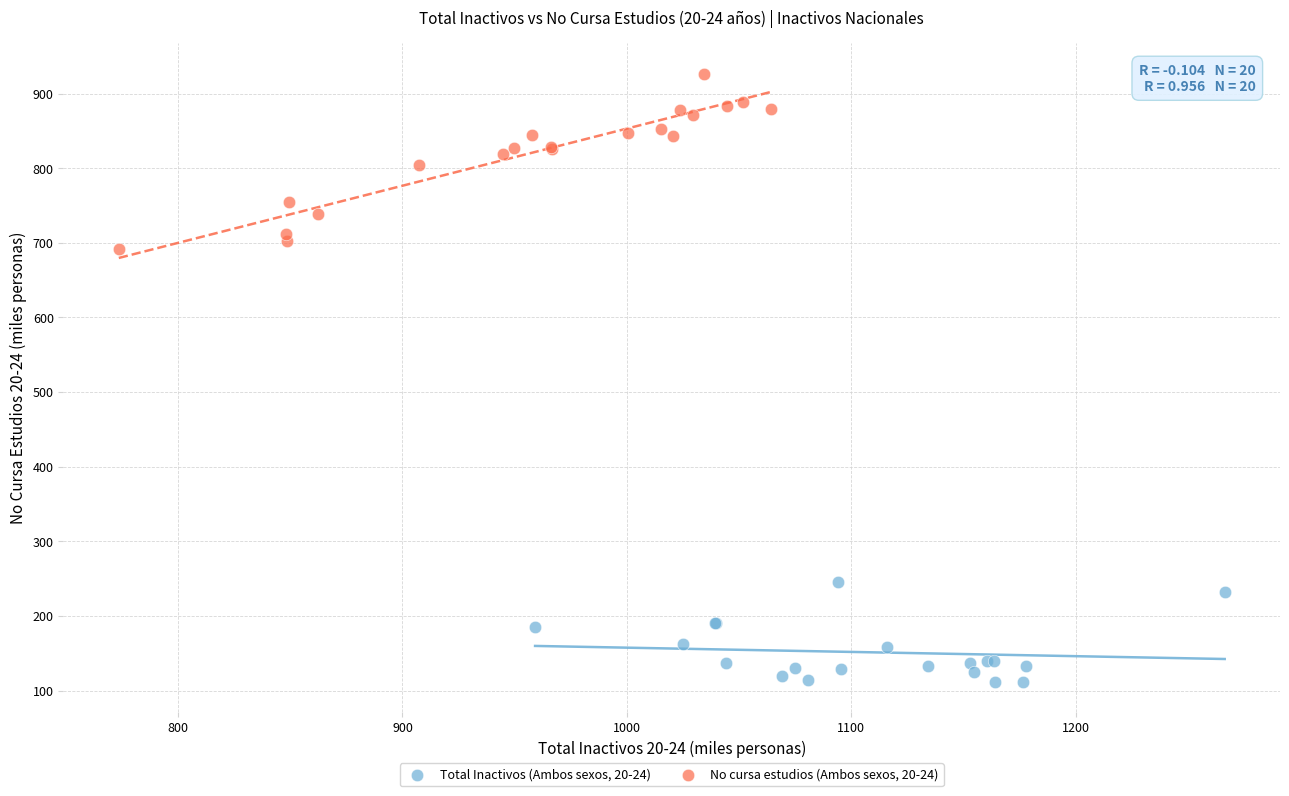

Which series reaches the maximum Y coordinate?

No cursa estudios (Ambos sexos, 20-24)